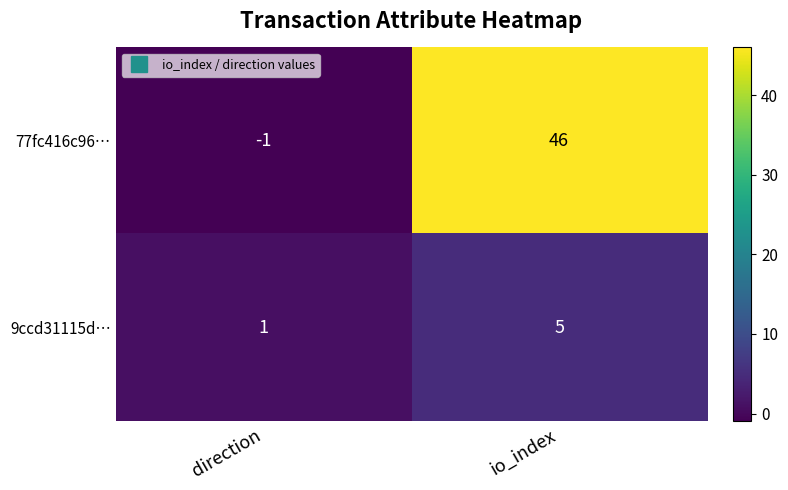

Is it true that 77fc416c96… equals -2 at direction?

False